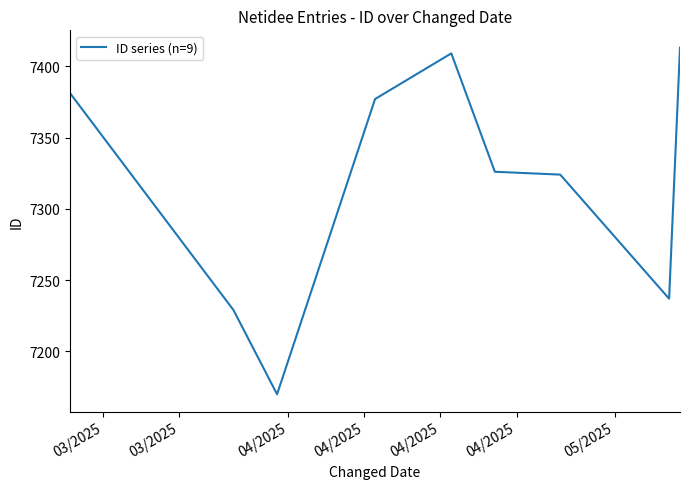

What is the difference between the maximum and minimum values?

243